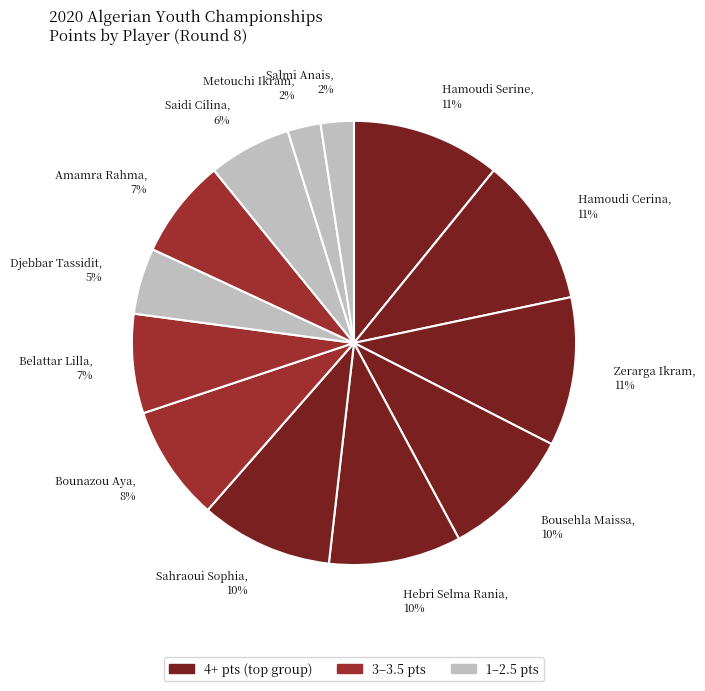

To the nearest percent, what is the difference between the Sahraoui Sophia and Saidi Cilina slice percentages?

4%